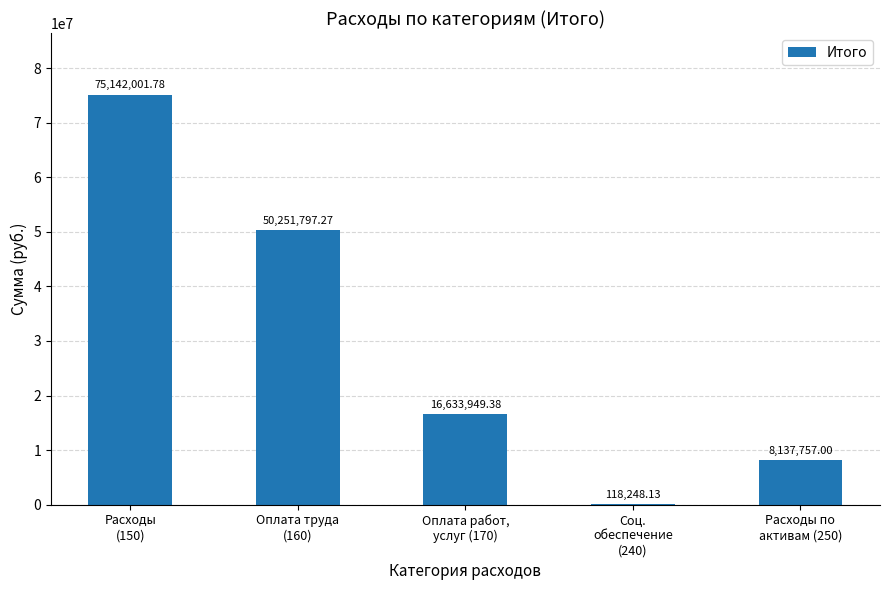

Are the bars horizontal?

No